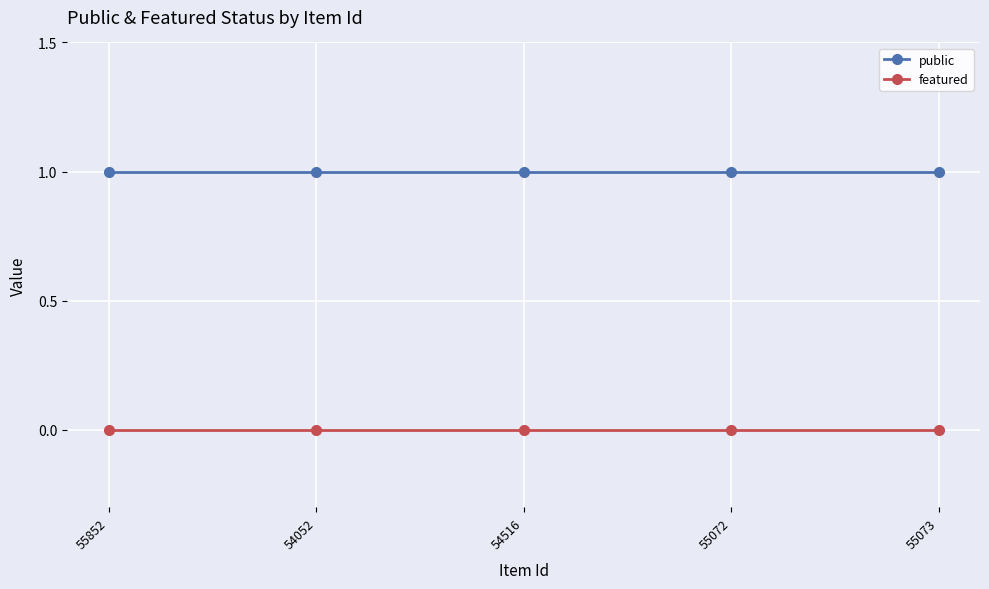

What is the label of the 3rd point from the right?

54516